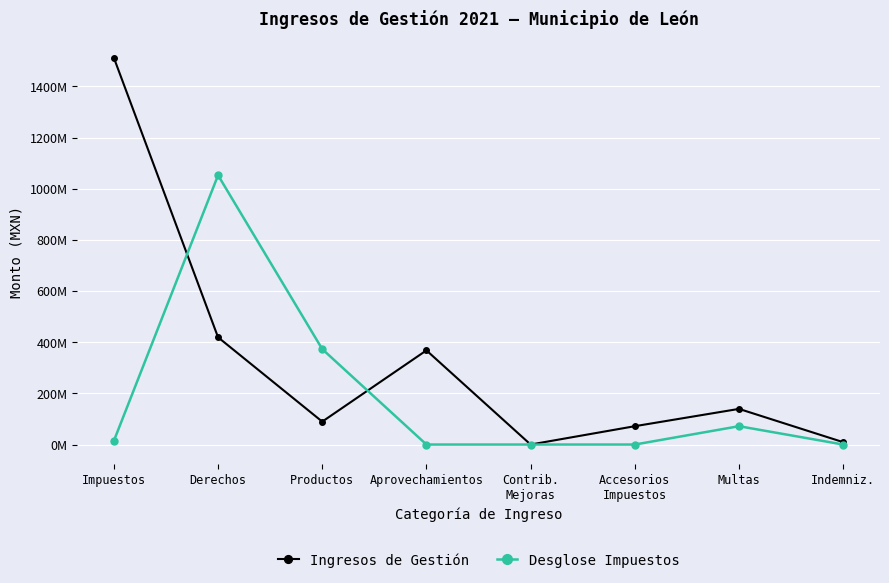

Is this an area chart (filled region under the line)?

No